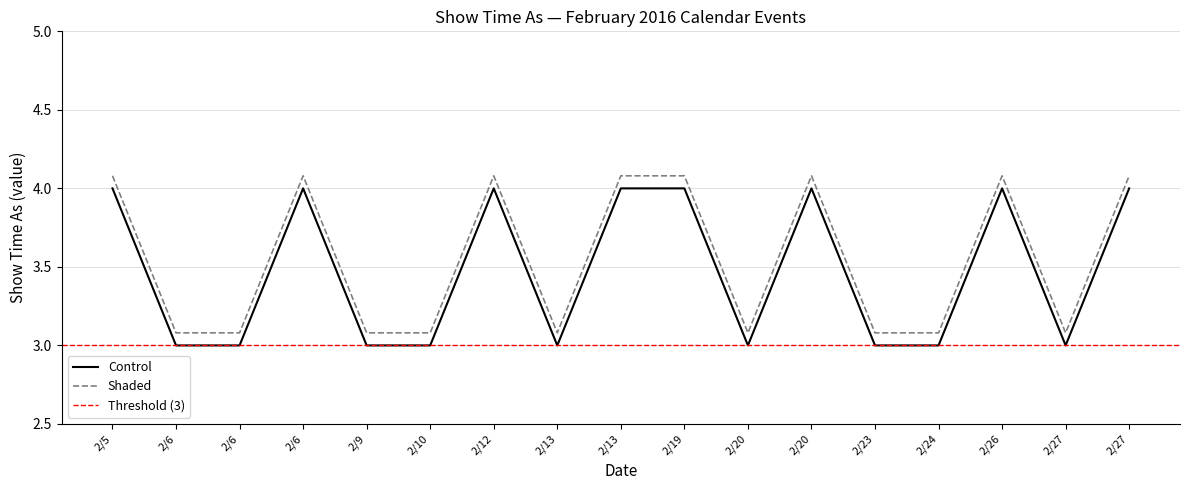

Between 2/13 and 2/27, which is larger?

2/13